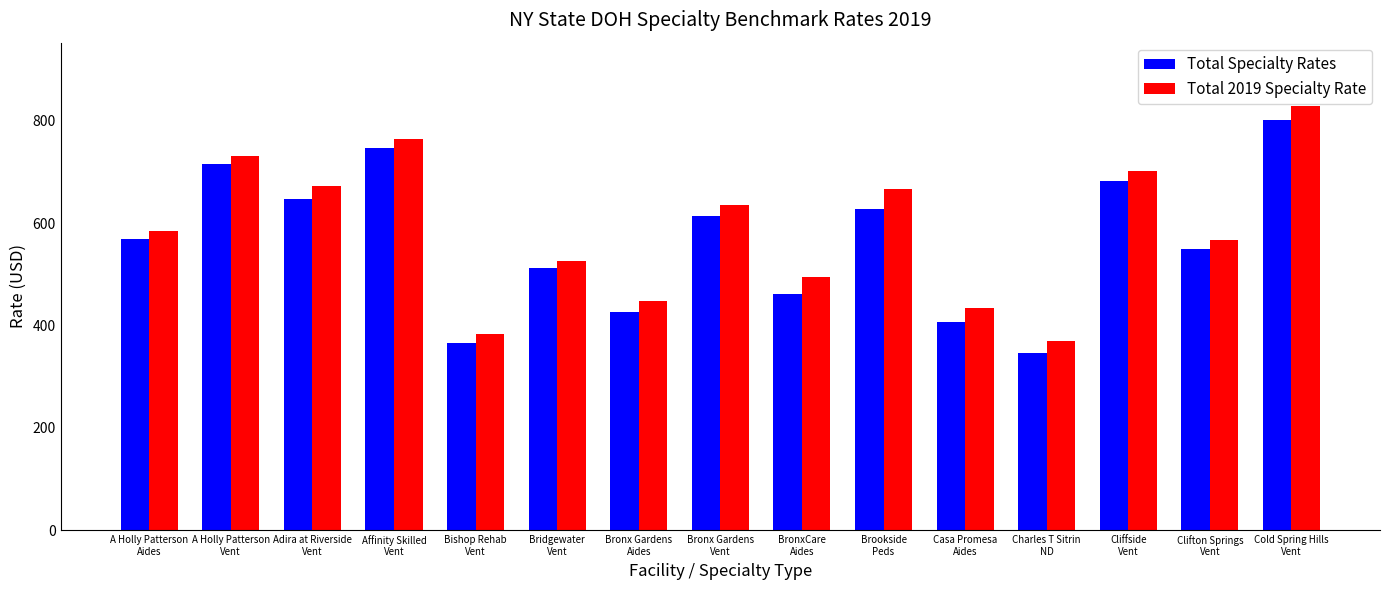

How many bars are there in each group?

2